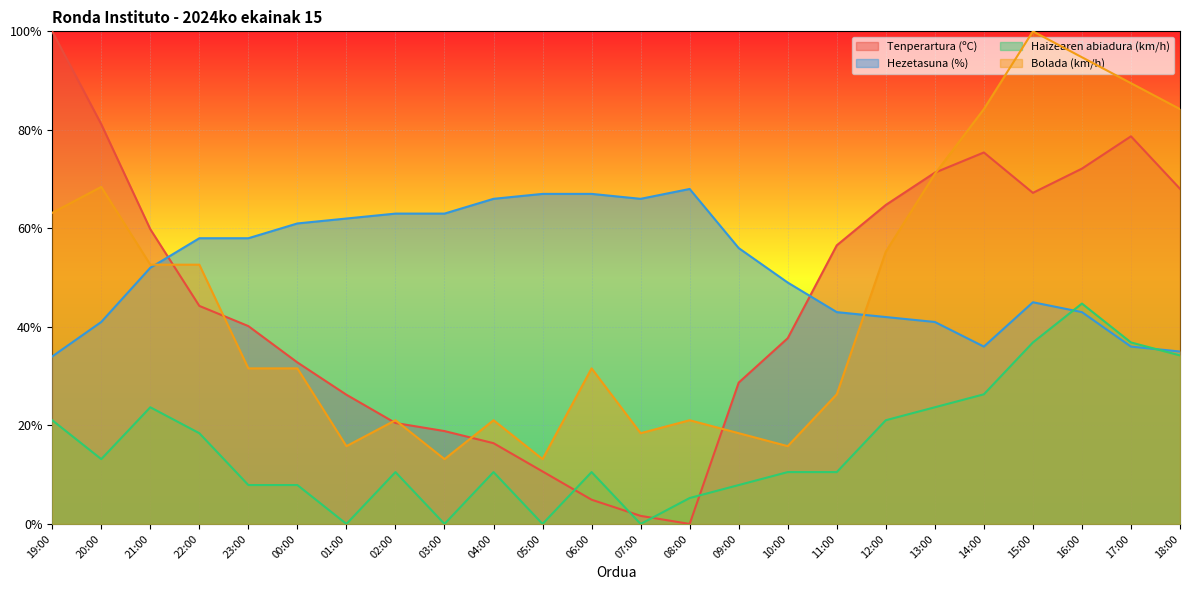

True or false: Haizearen abiadura (km/h) has more than 0 interior local peaks.

True